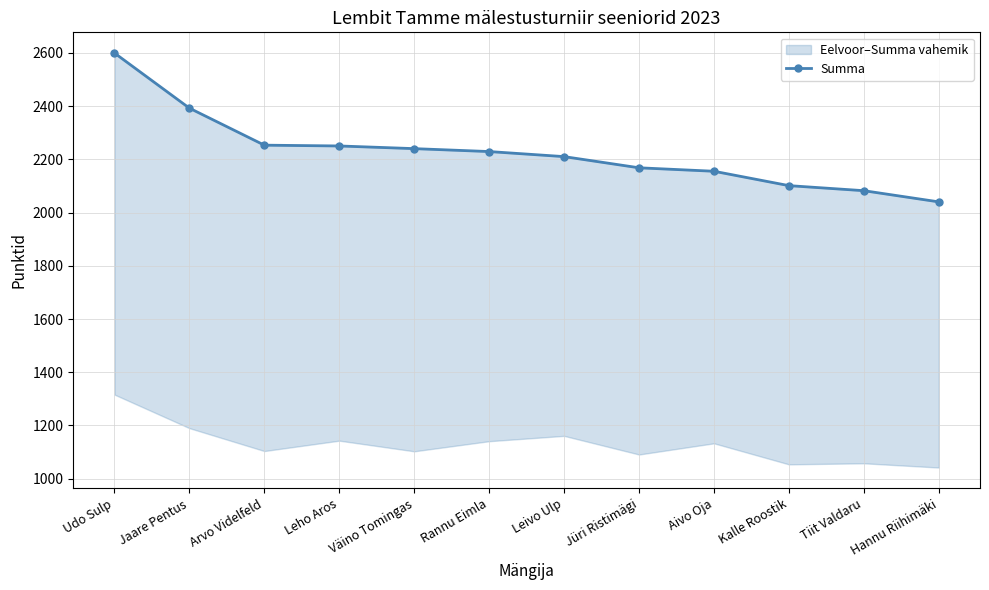

Reading left to right, what are all the values shown in this chart?

2599	2392	2253	2250	2240	2229	2210	2168	2155	2101	2082	2040